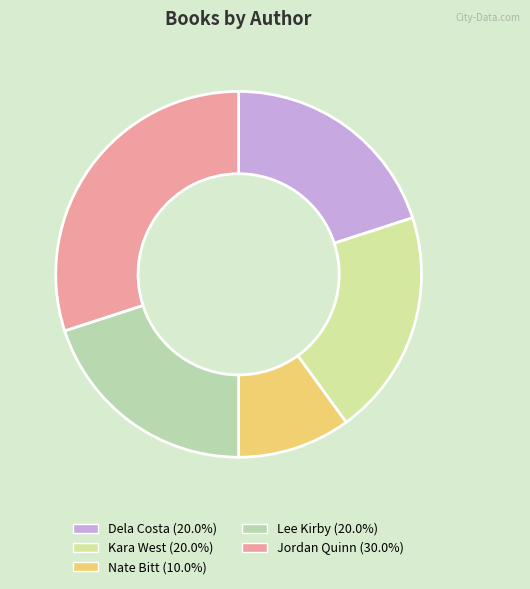

How many slices are in this pie chart?

5